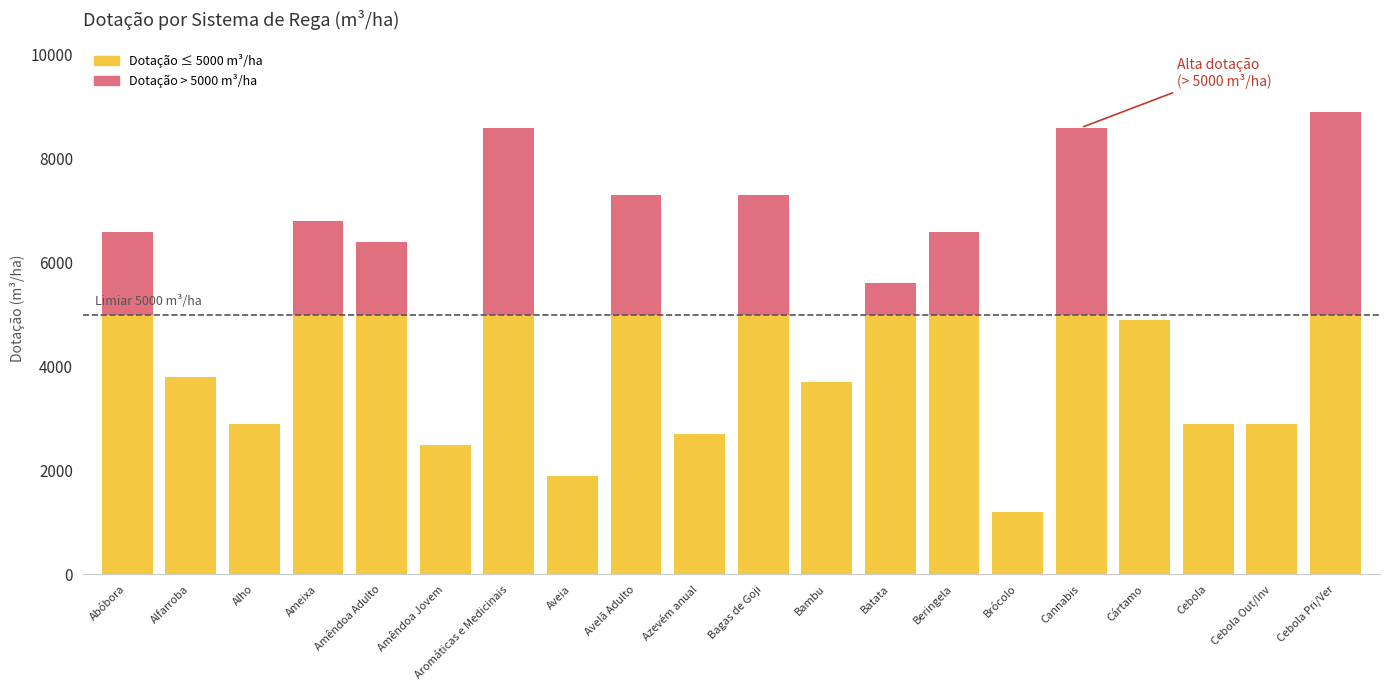

Are the bars horizontal?

No